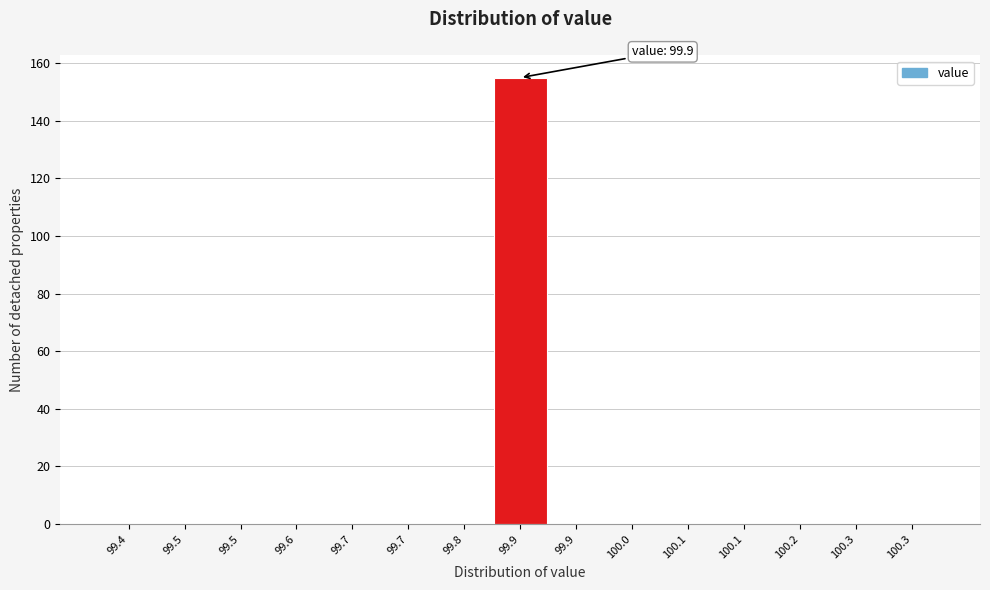

How many distinct data groups are displayed?

1